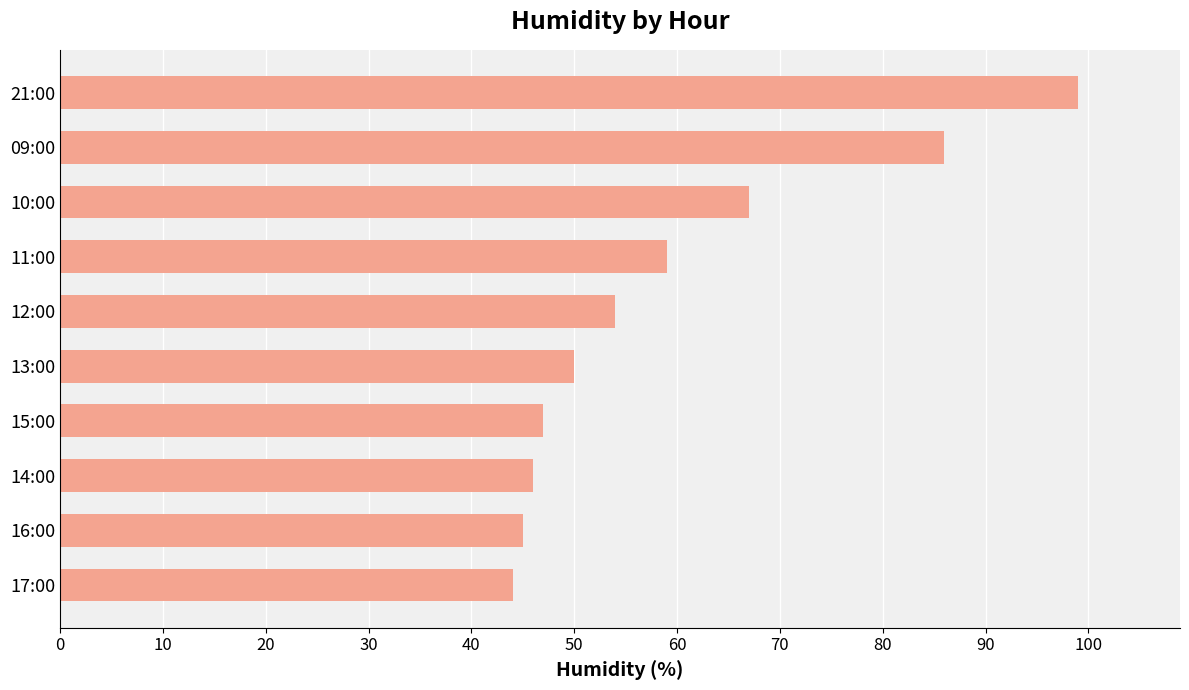

Where is the data nearest to the value 71?

10:00